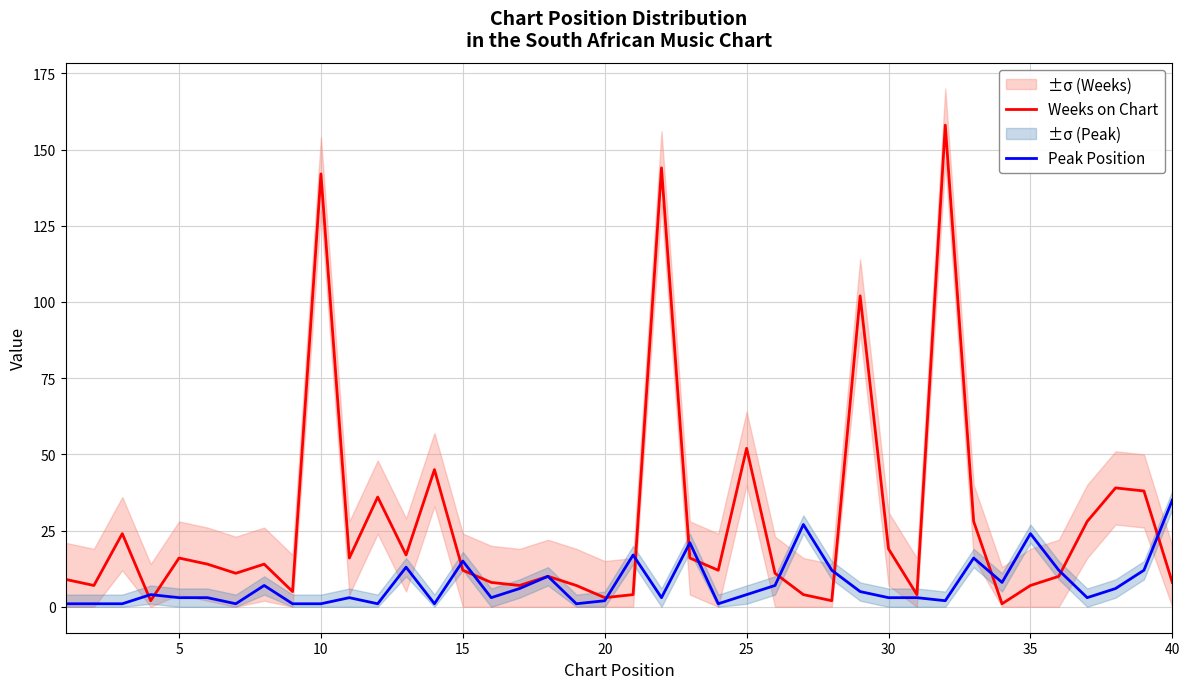

Is it true that Weeks on Chart equals 142 at 10?

True